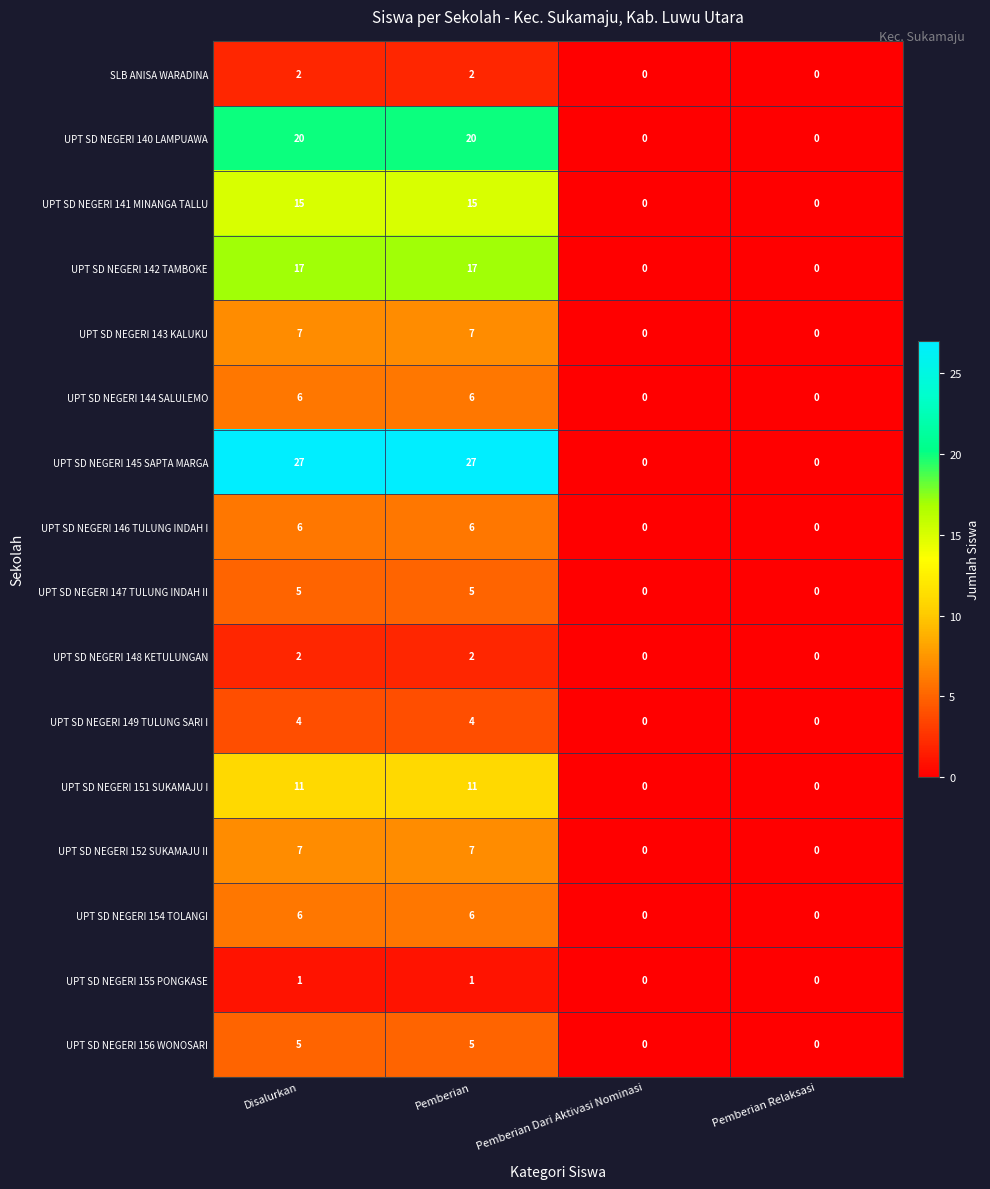

How many data points in UPT SD NEGERI 144 SALULEMO are less than 6?

2